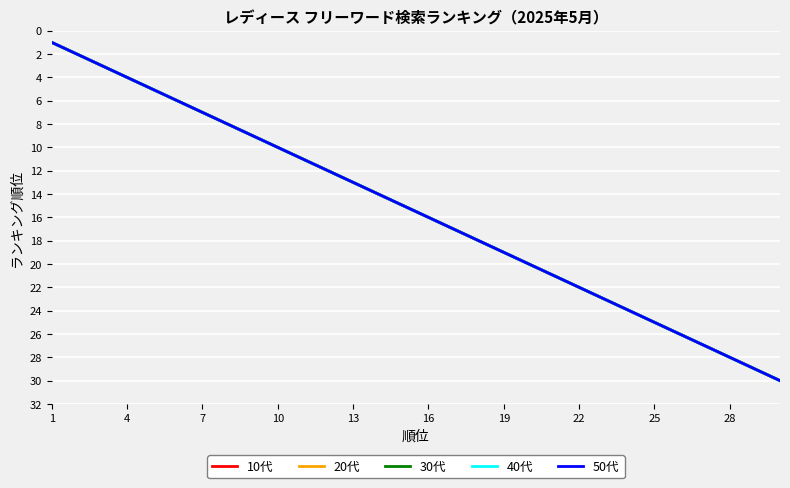

True or false: 40代 and 20代 cross at least once.

False